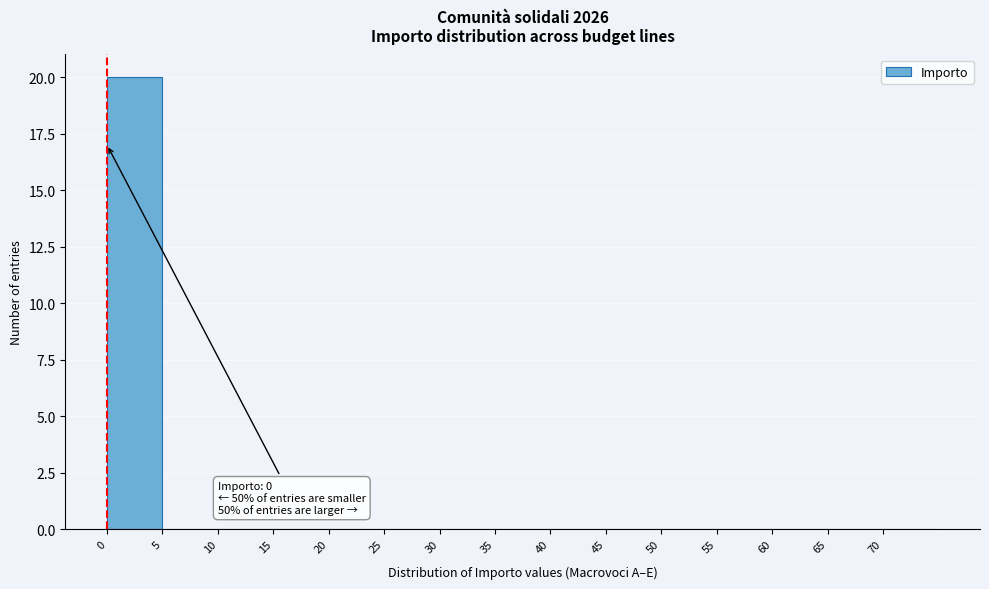

Over which range of the x-axis is the bar tallest?

0 to 5